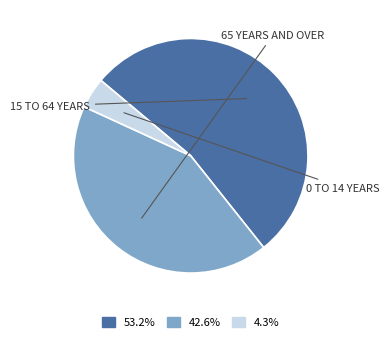

Does any single category account for the majority?

Yes